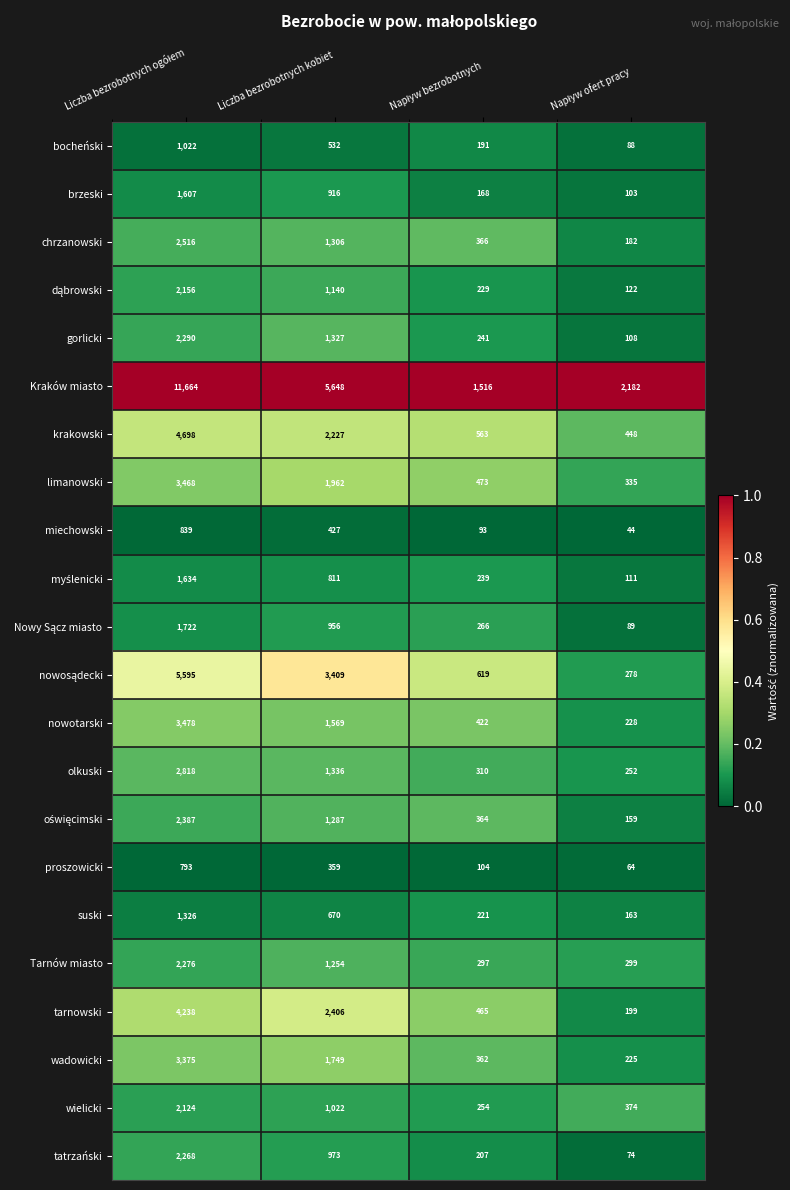

Is the value of bocheński at Liczba bezrobotnych kobiet greater than the value of gorlicki at Liczba bezrobotnych kobiet?

No